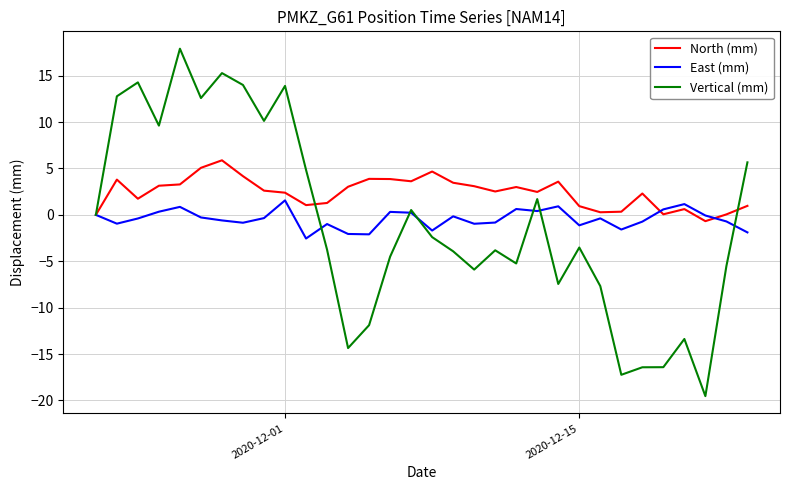

Which series has the largest total across all categories?

North (mm)